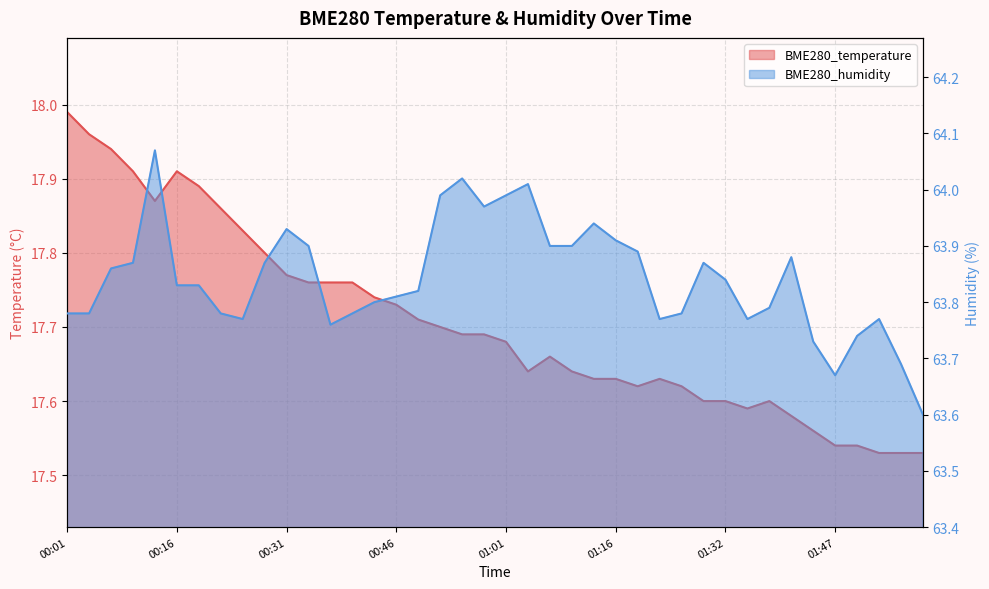

Is the value of BME280_humidity at 01:19 greater than the value of BME280_temperature at 01:50?

Yes